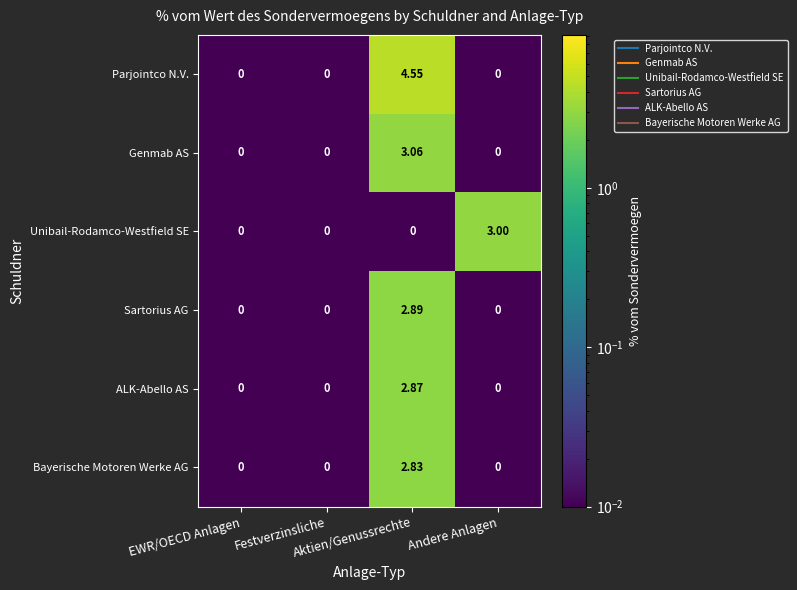

How many distinct data groups are displayed?

6